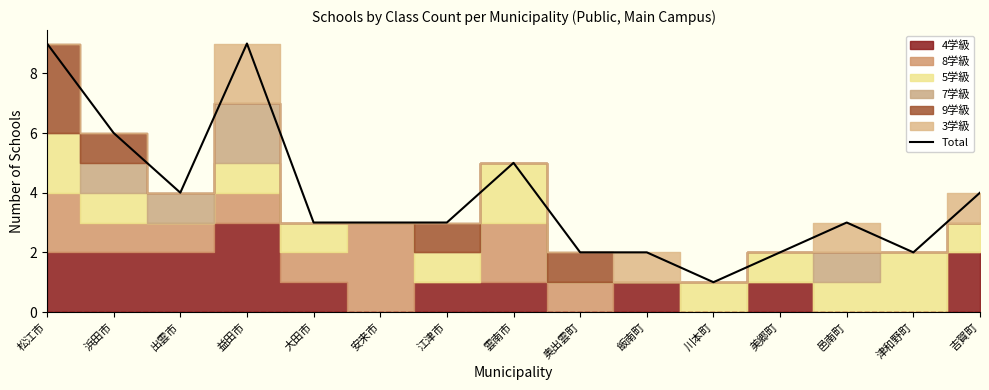

At which category does the data reach its first local valley?

出雲市